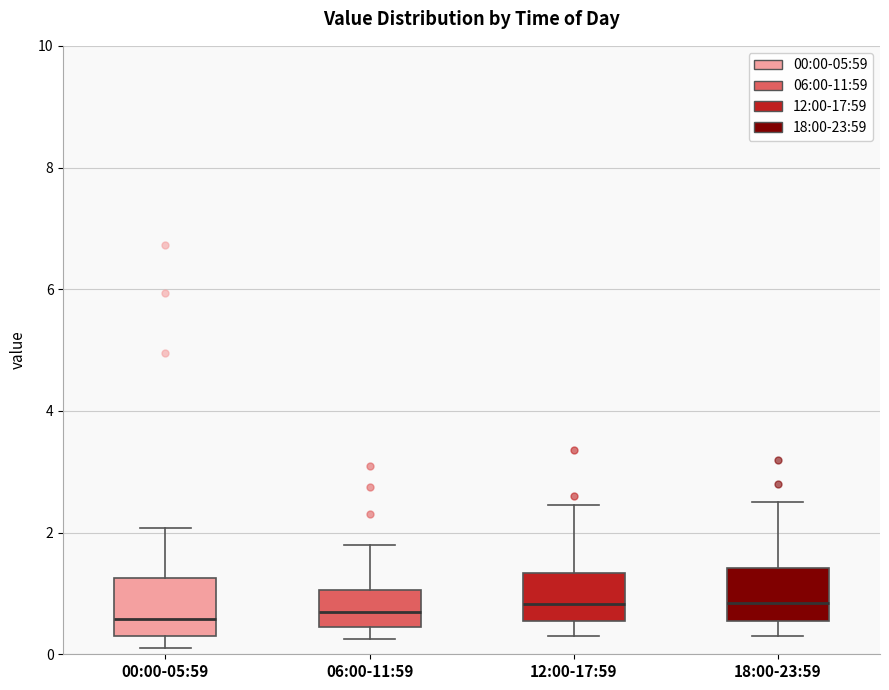

Where does the upper whisker of the box for 18:00-23:59 end on the y-axis? The values are not printed on the chart, so give them approximately, as read against the axis.

2.6